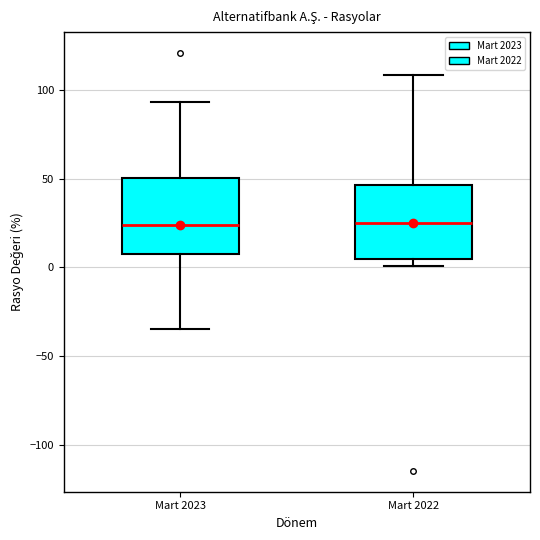

Where does the upper whisker of the box for Mart 2022 end on the y-axis? The values are not printed on the chart, so give them approximately, as read against the axis.

110